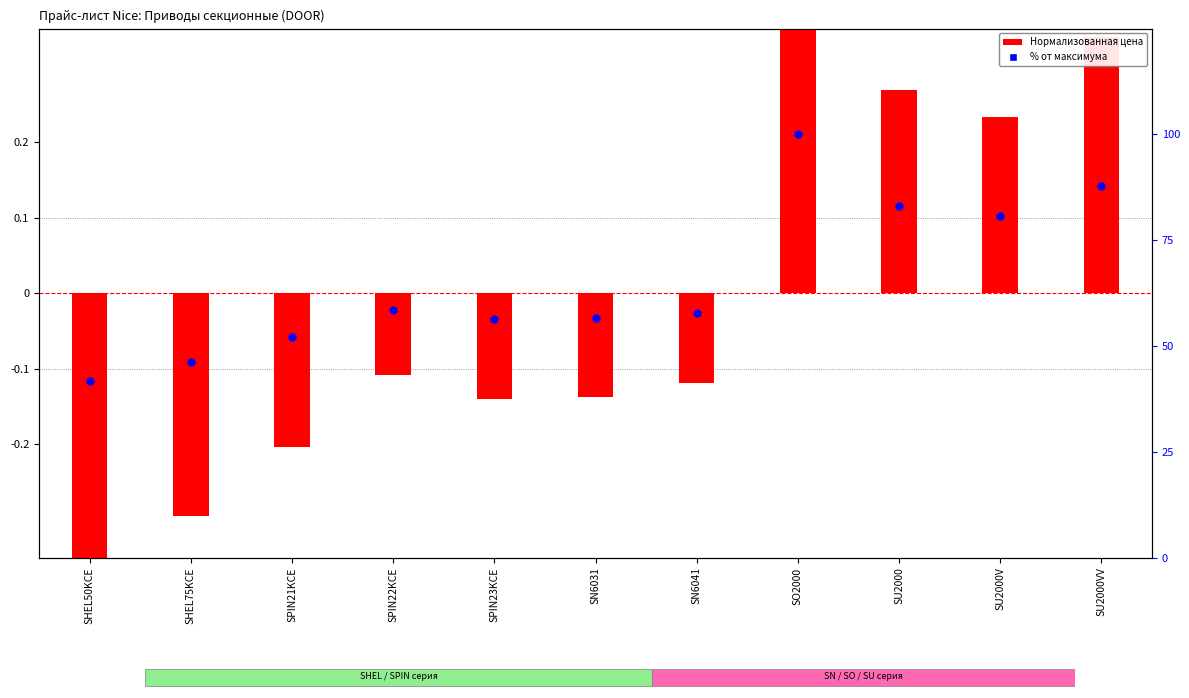

What is the total value across all series at SHEL50KCE?

41.4